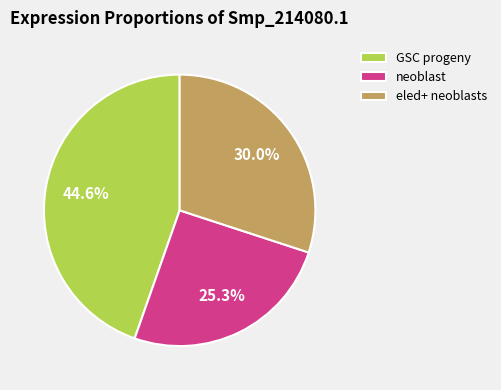

Does neoblast account for over 50% of the chart?

No